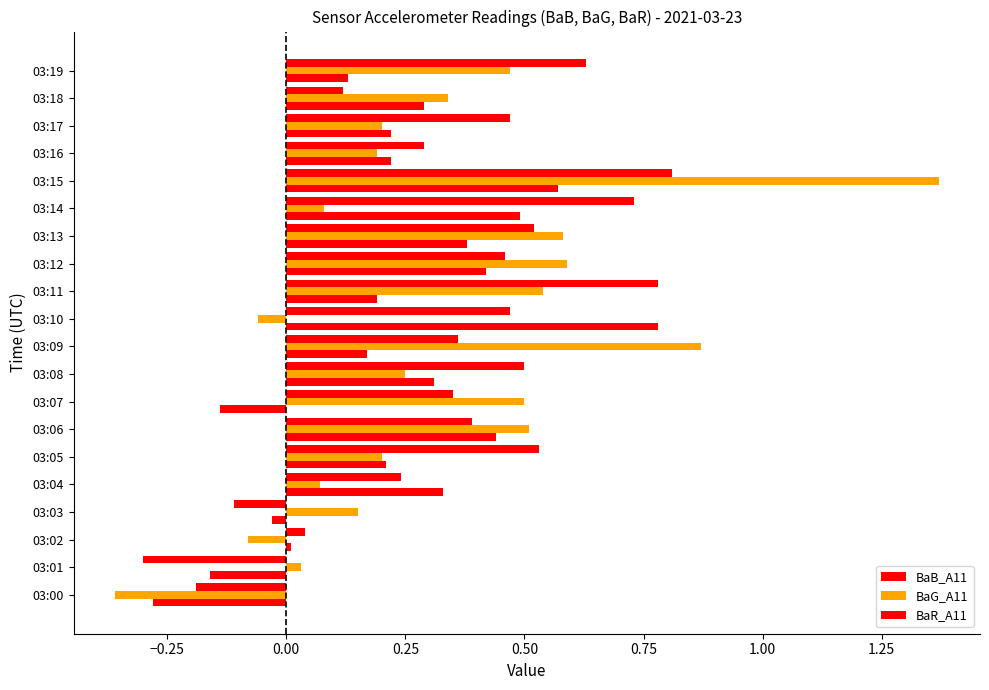

How many values in BaB_A11 are below zero?

3